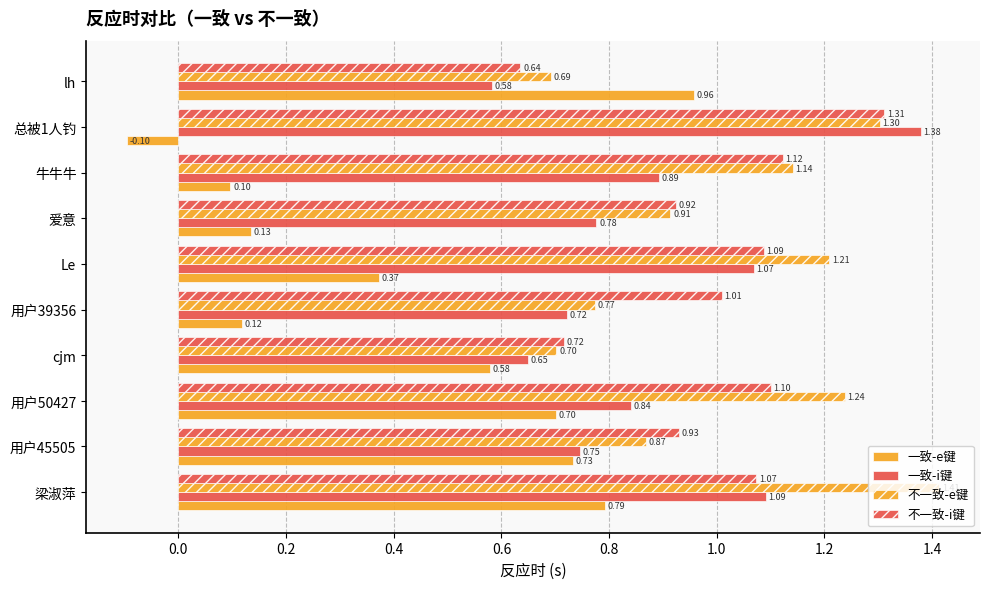

How many values in the 一致-e键 series exceed 0?

9